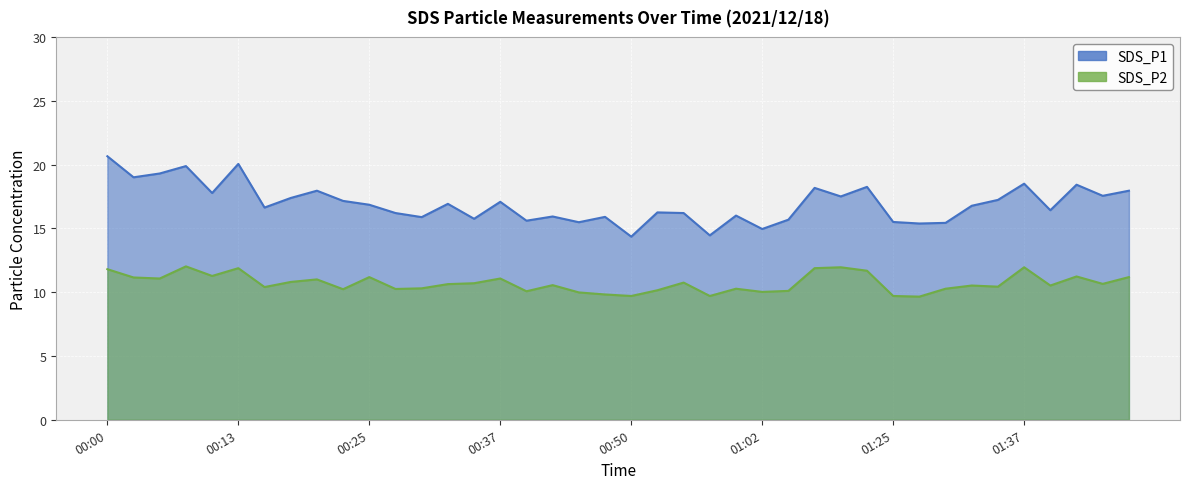

At which label is SDS_P1 closest to 17?

00:32